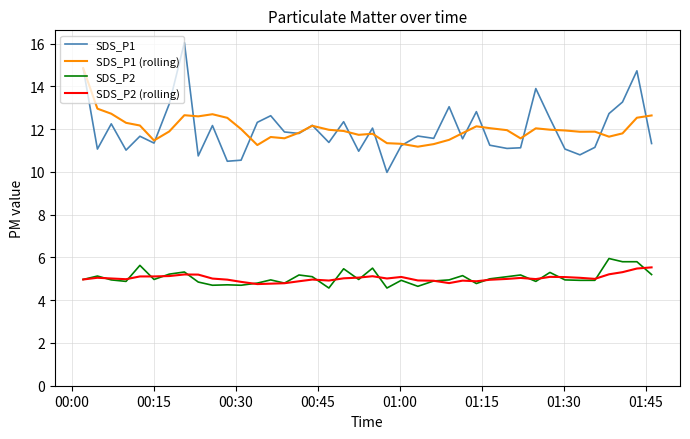

Which series has the widest spread of values?

SDS_P1